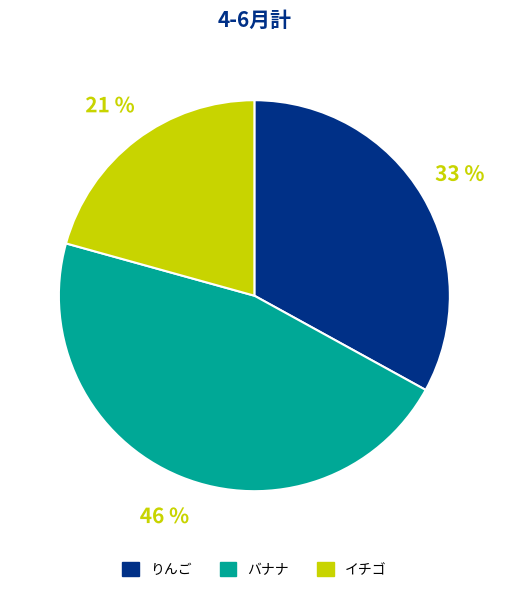

Is イチゴ the majority of the pie?

No